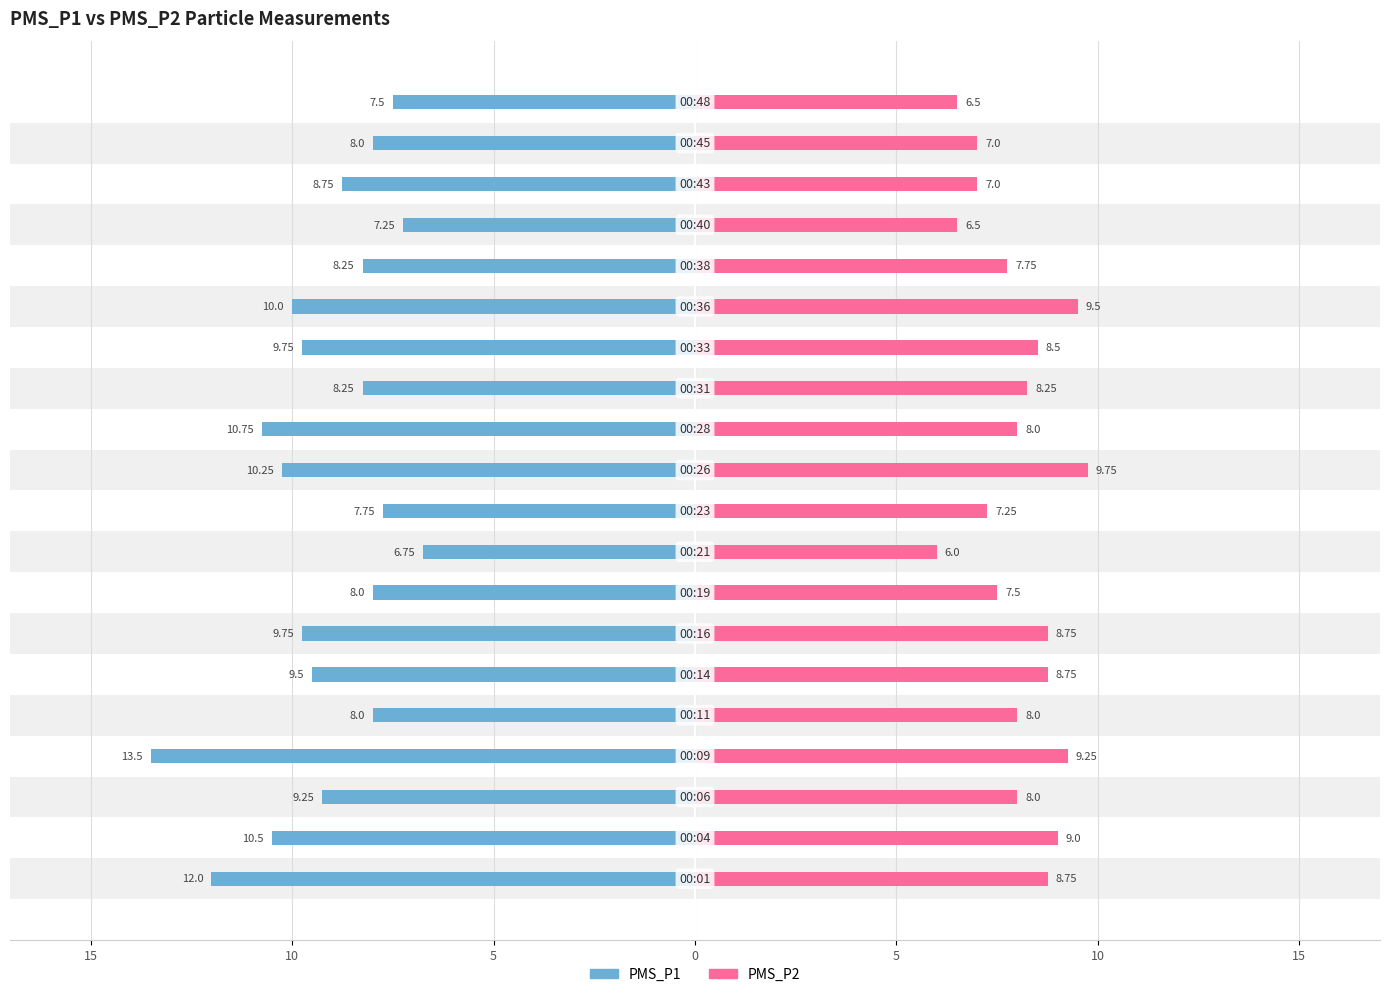

The PMS_P1 series shows -14.9 at 10. True or false?

False